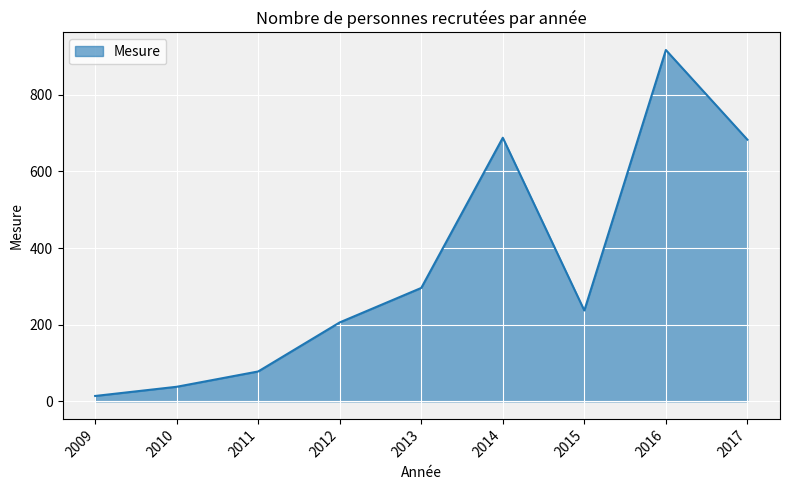

The value at 2011 is 78. True or false?

True